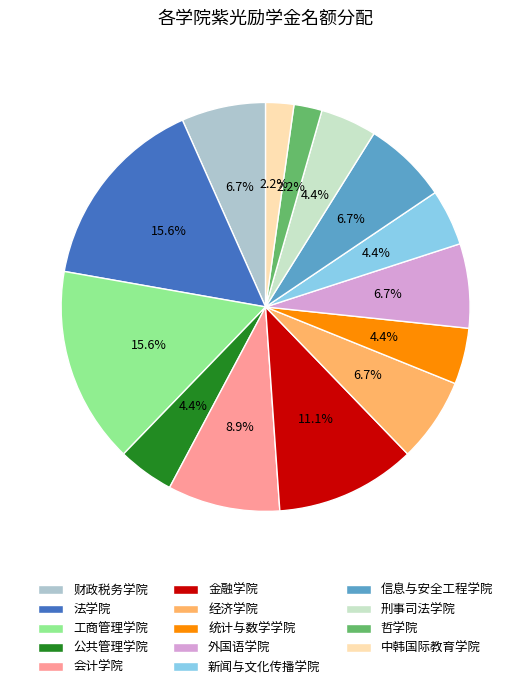

Is there a majority slice in this chart?

No